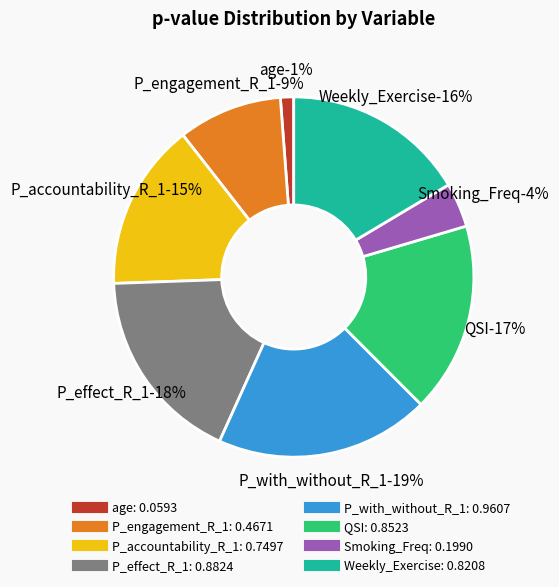

What is the smallest slice in the pie chart?

age